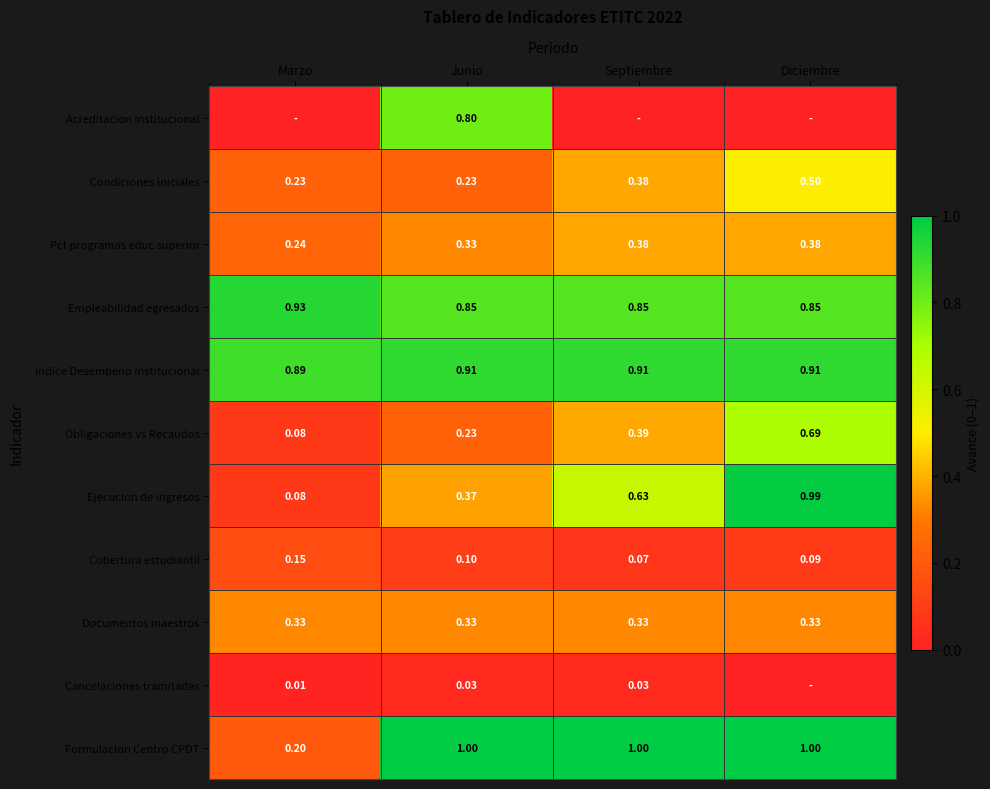

At which label is Ejecucion de ingresos closest to 0?

Marzo